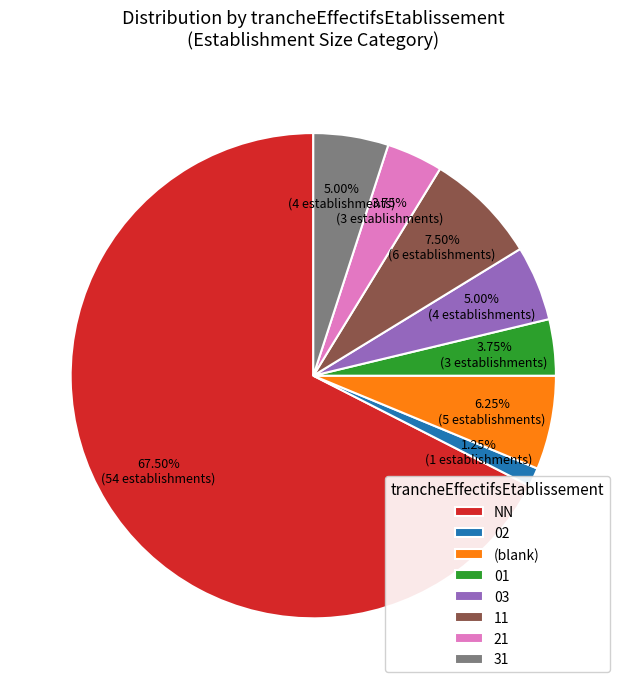

Do 31 and (blank) together represent more than half of the pie?

No